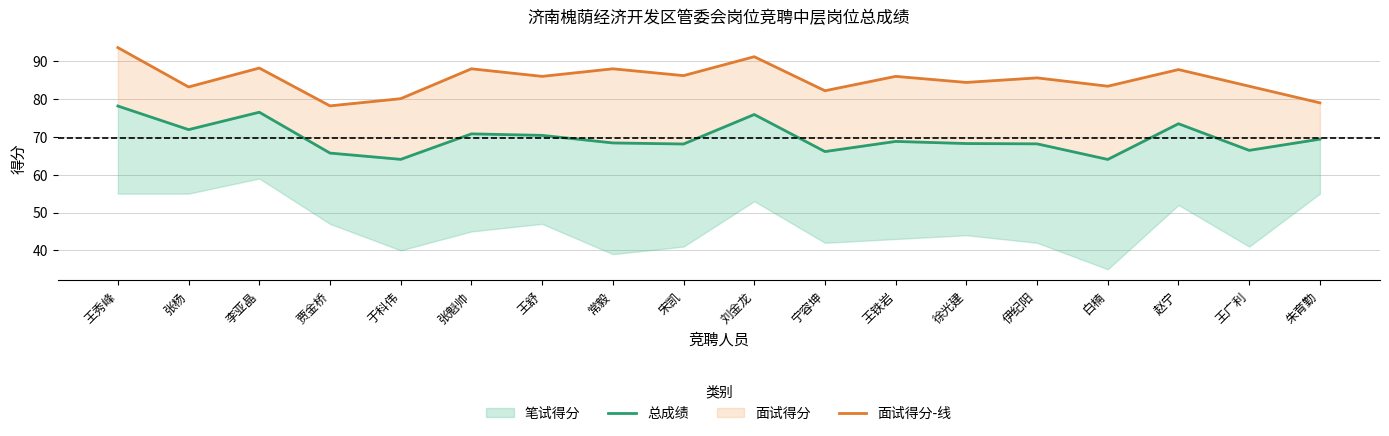

True or false: 面试得分-线 and 总成绩 cross at least once.

False